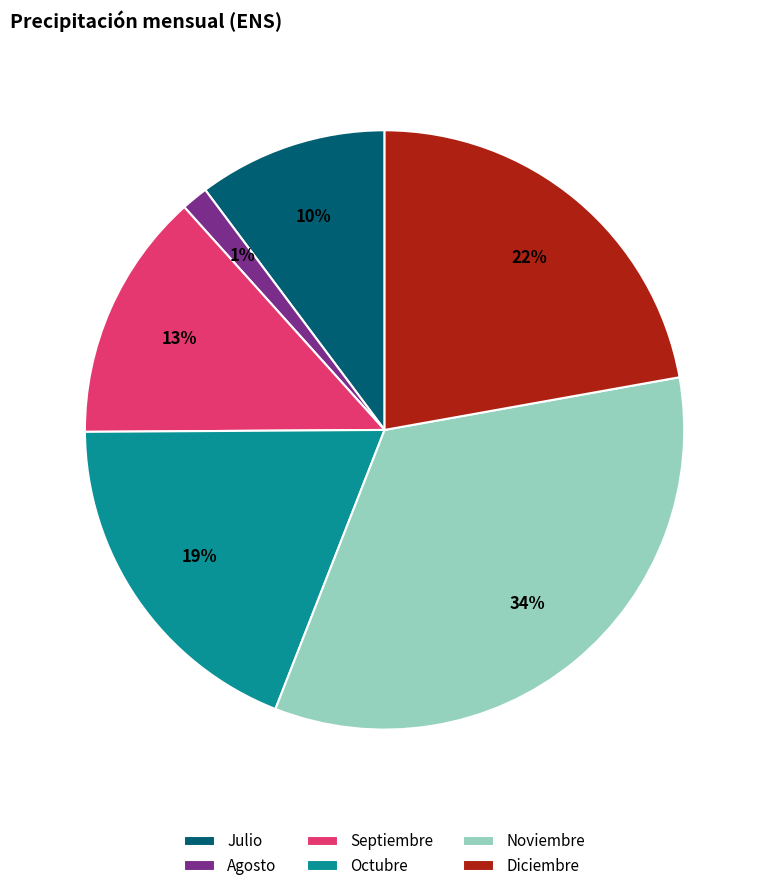

Between Noviembre and Octubre, which is larger?

Noviembre